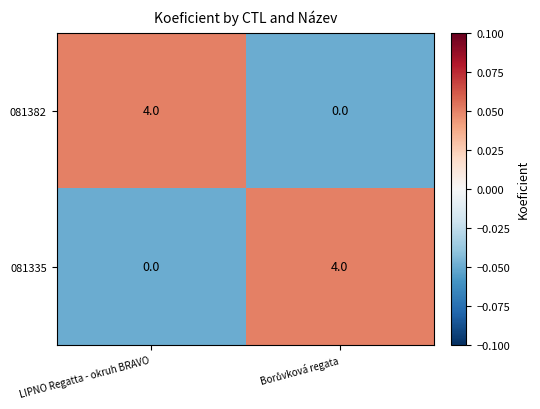

What is the difference between the highest and lowest values at LIPNO Regatta - okruh BRAVO?

4